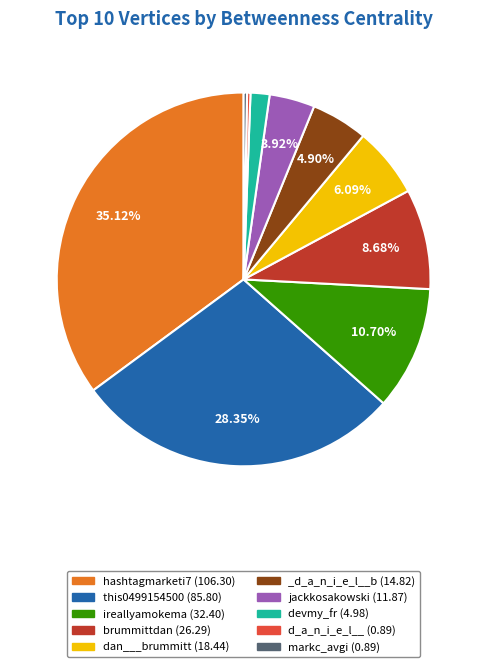

To the nearest percent, what portion does jackkosakowski represent?

4%